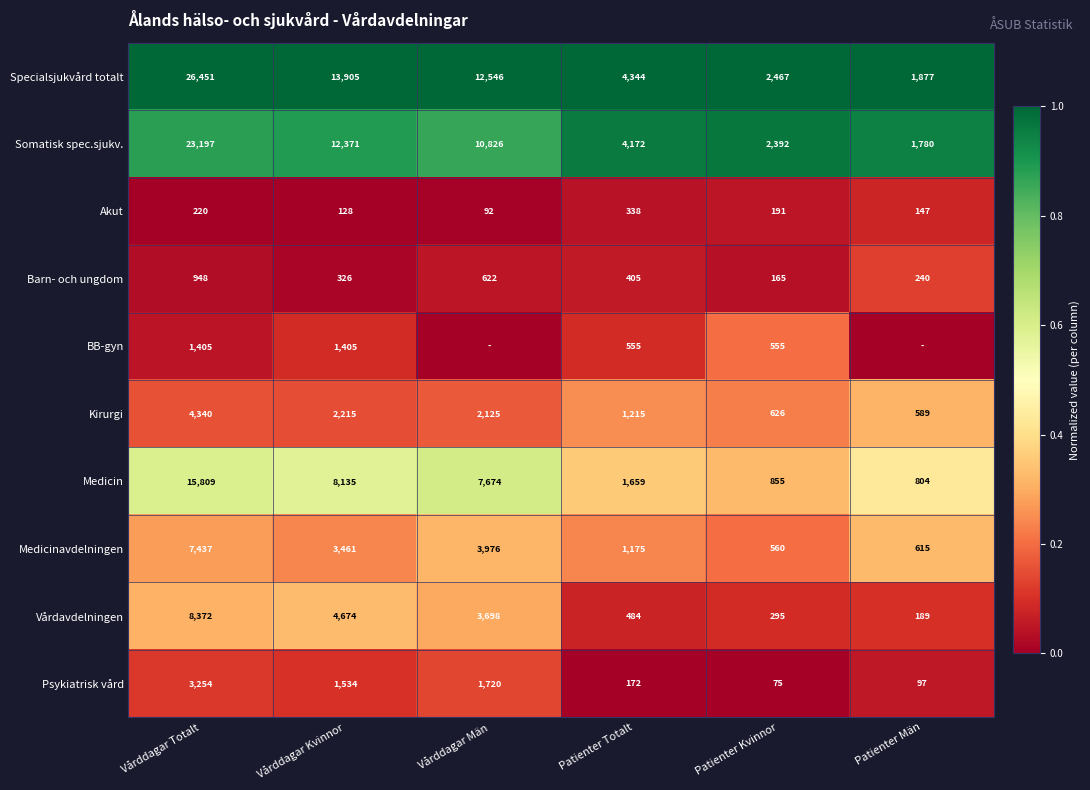

True or false: Psykiatrisk vård has a value of 0.0 at Patienter Män.

False